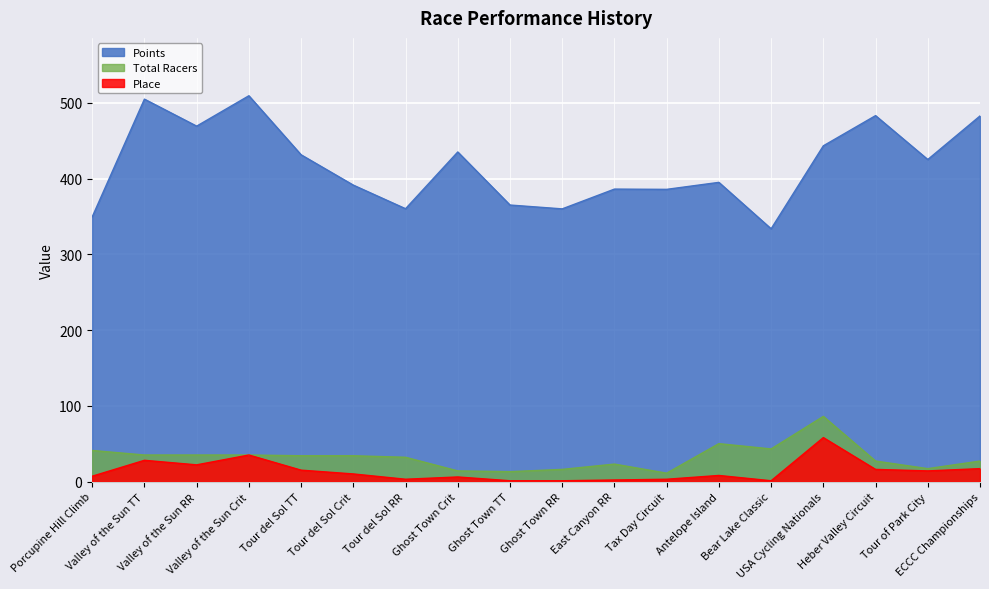

Which series has the largest total across all categories?

Points